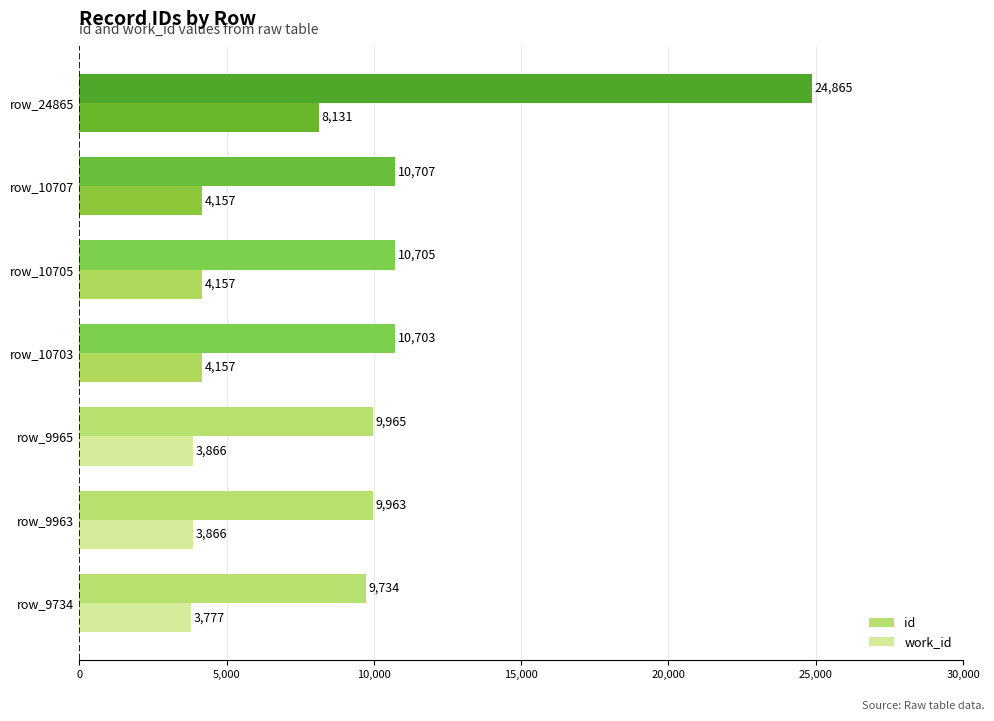

What is the difference between the second highest and minimum values in the id series?

973